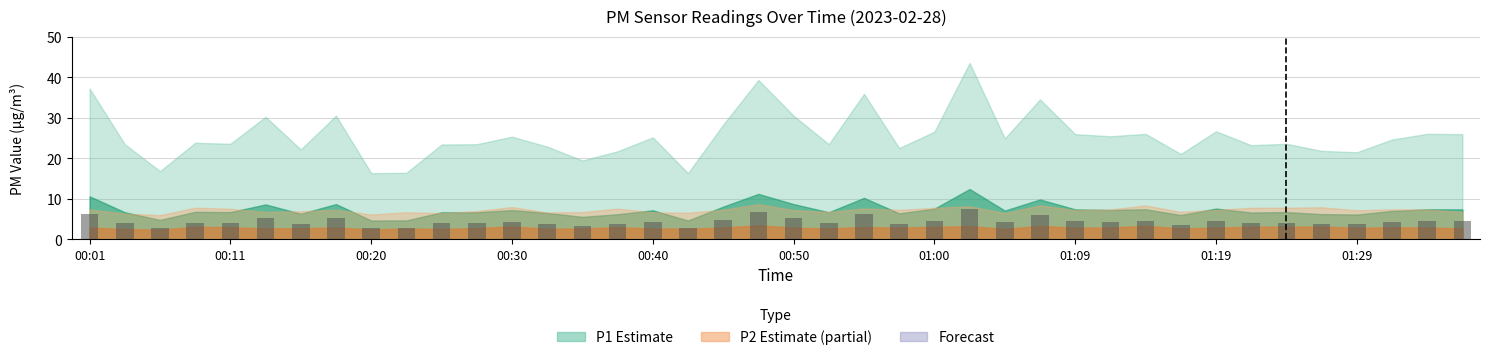

What is the average value?

4.4